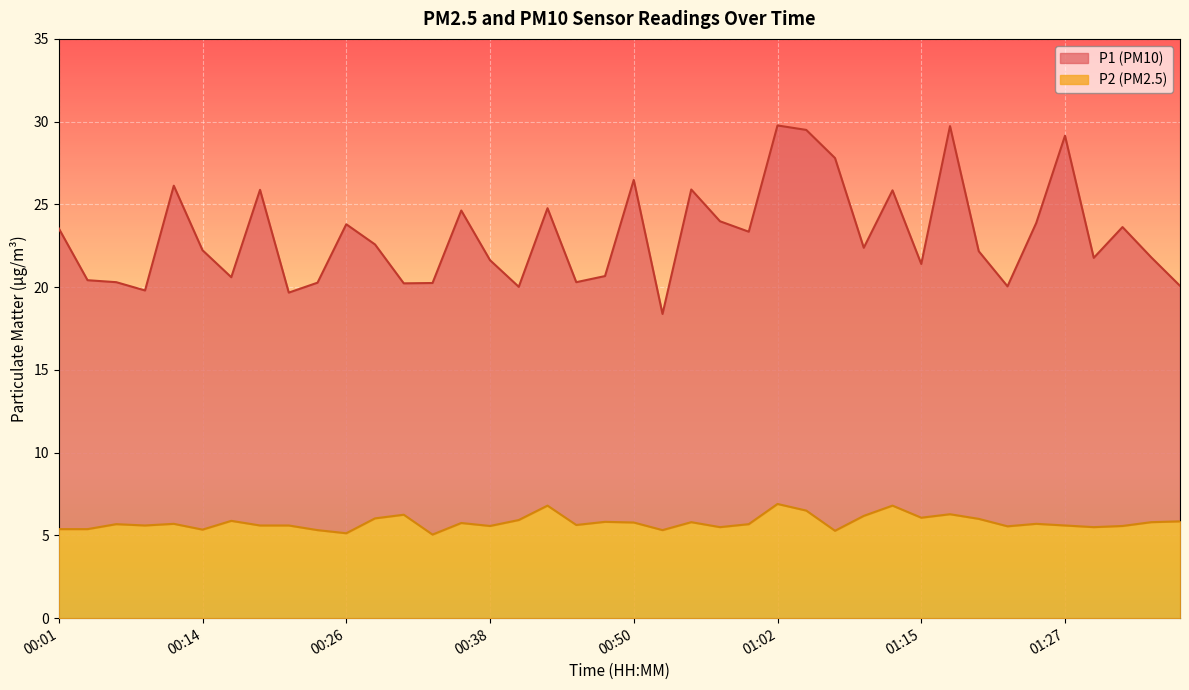

The value of P1 at 00:43 is 7.6. True or false?

False